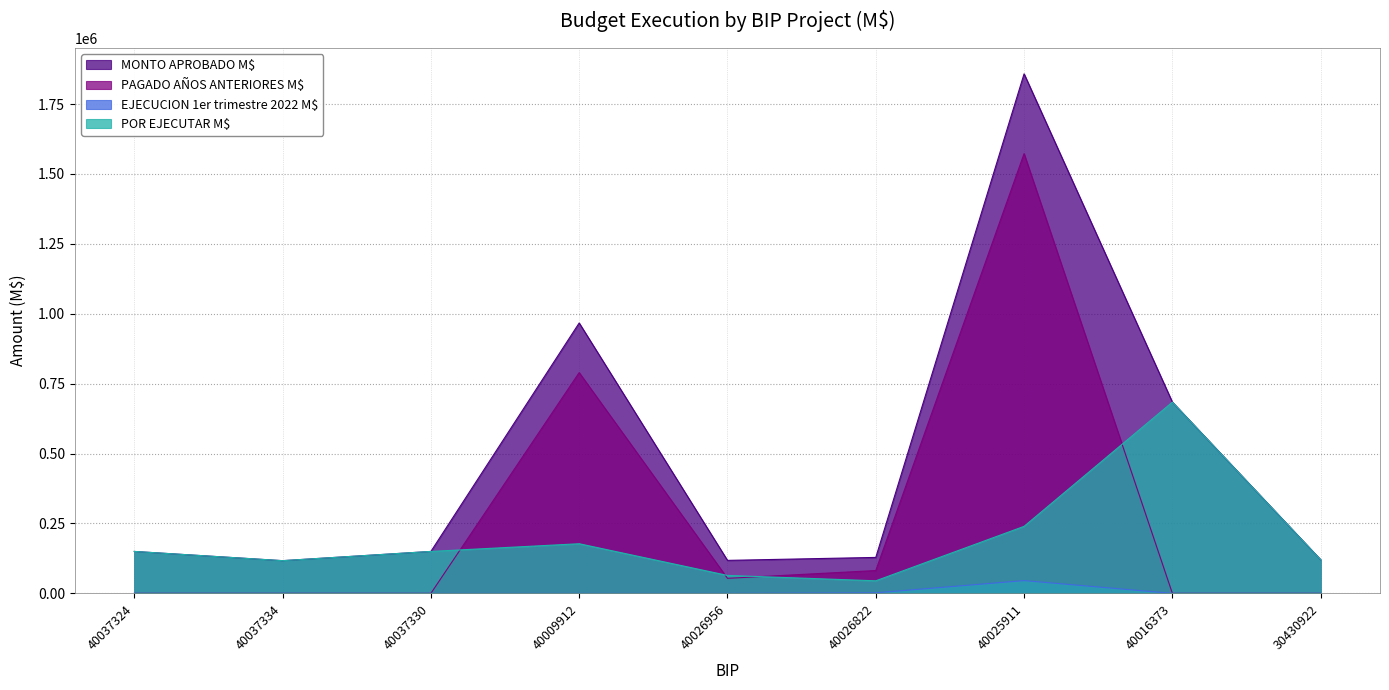

In PAGADO AÑOS ANTERIORES M$, how many points are higher than both neighbors (excluding endpoints)?

2